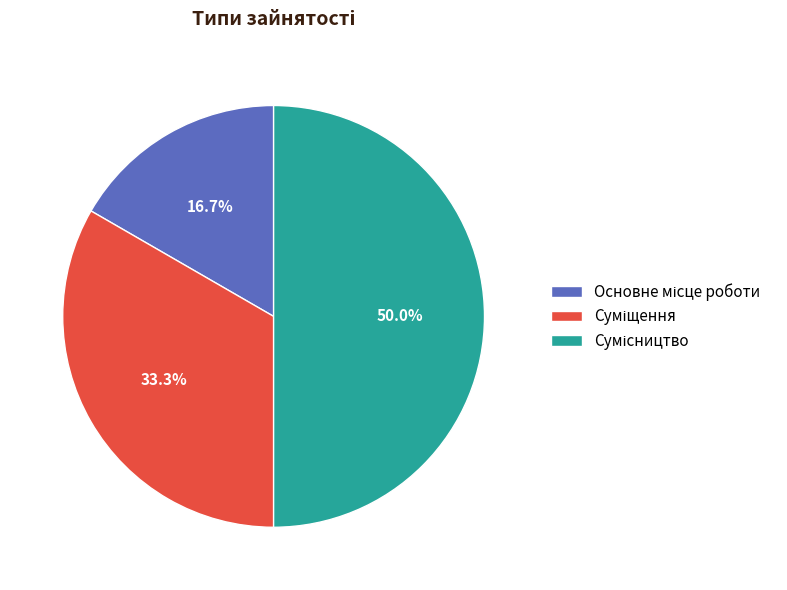

Count the number of slices in the pie.

3